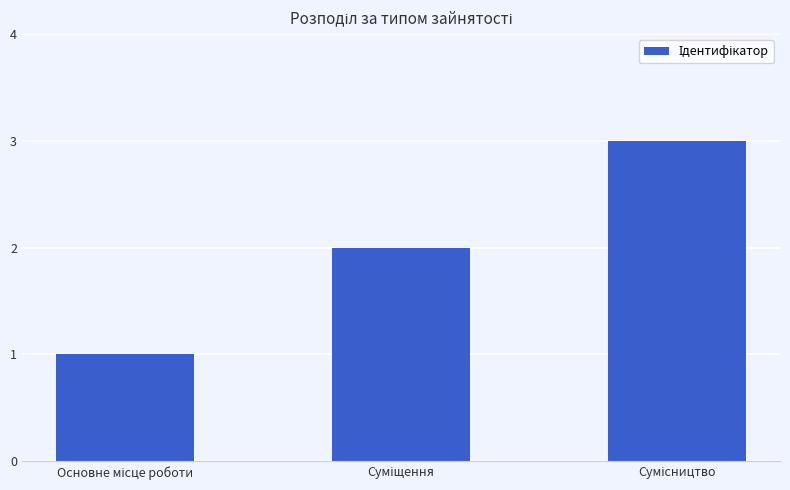

What is the greatest value displayed?

3